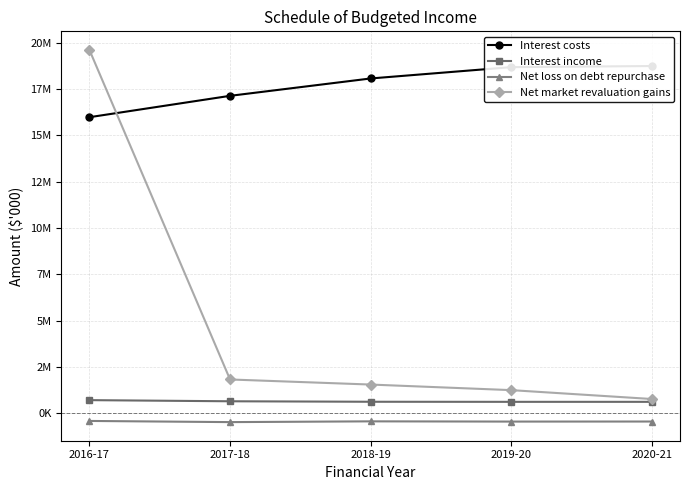

What is the maximum value for Interest income?

716705